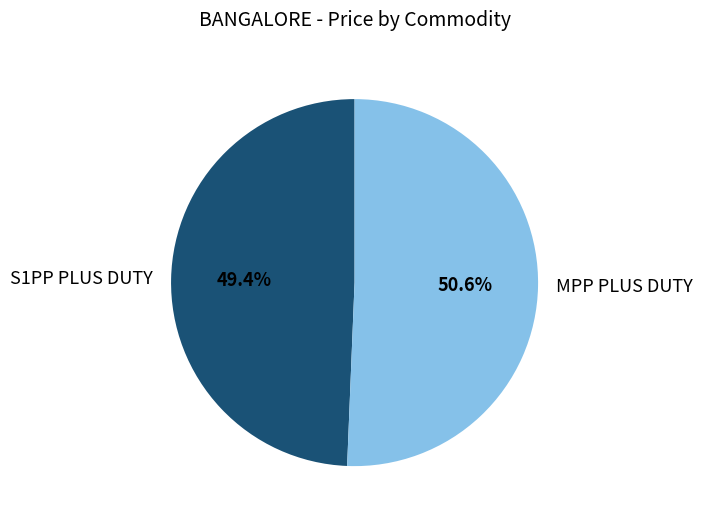

What is the ratio of the value at S1PP PLUS DUTY to the value at MPP PLUS DUTY?

1.0